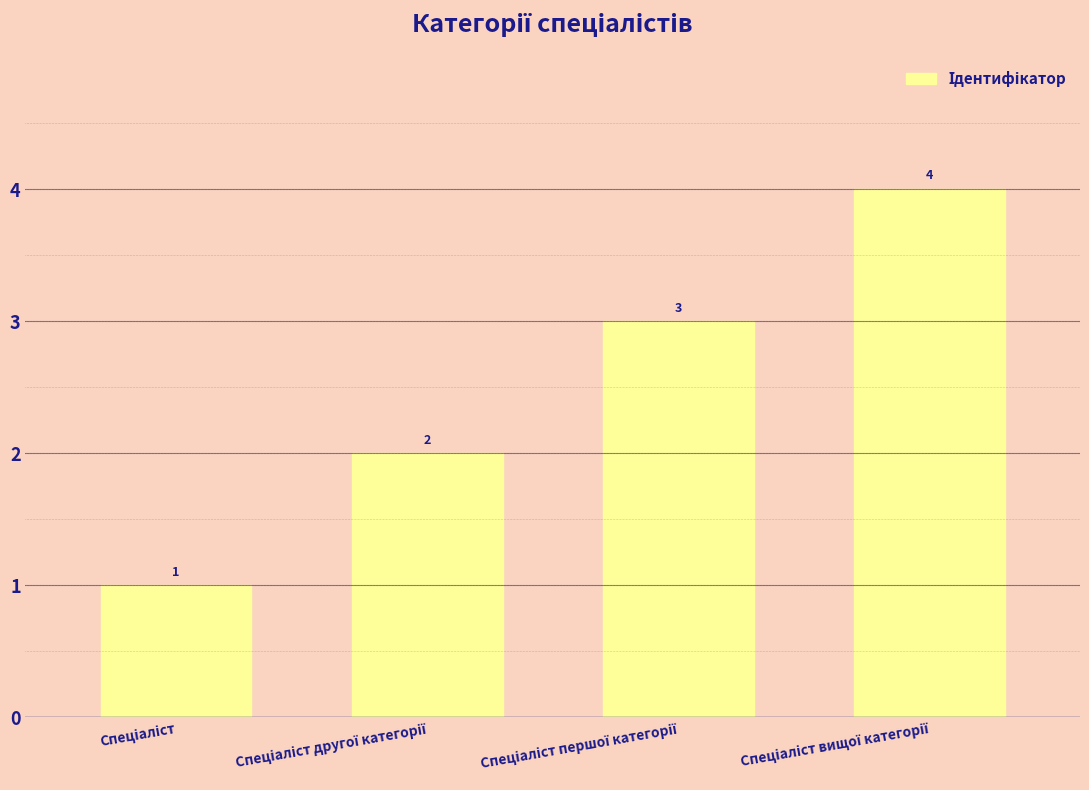

What is the sum of all values?

10